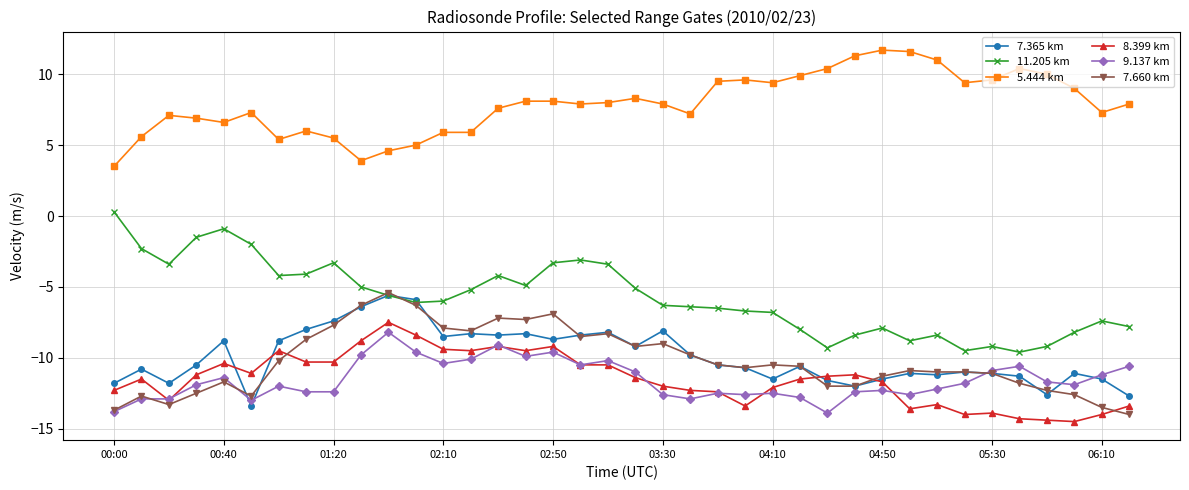

Which series has the largest total across all categories?

5.444 km